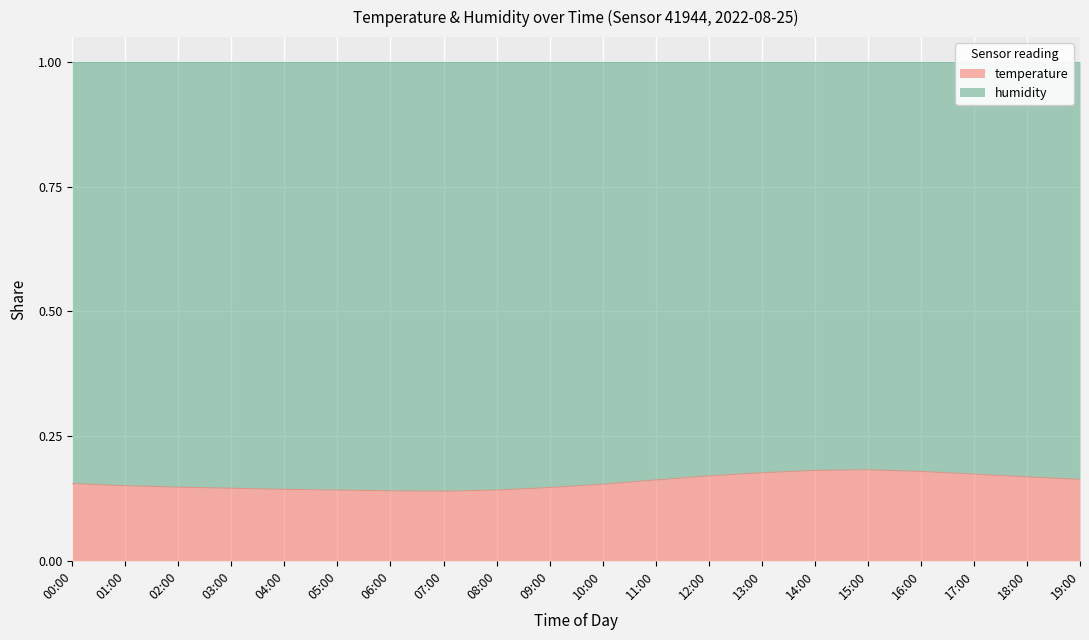

What is the label of the 6th point from the left?

05:00